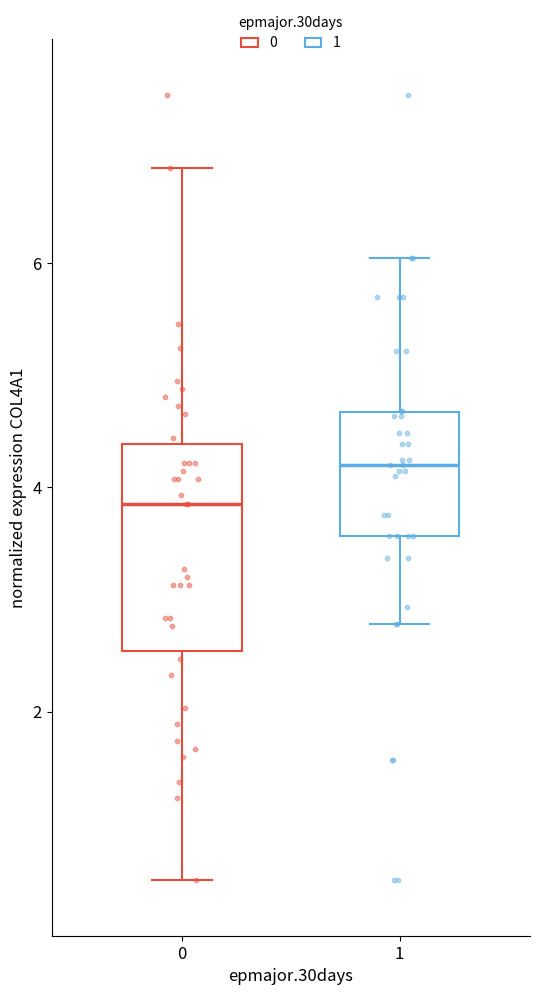

Reading left to right, read every box against the y-axis: the position of its median line, the range the box covers, and the ends of its whiskers. The values are not printed on the chart, so give them approximately, as read against the axis.

0: median 3.8, box 2.6 to 4.4, whiskers 0.6 to 6.8
1: median 4.2, box 3.6 to 4.6, whiskers 2.8 to 6.0